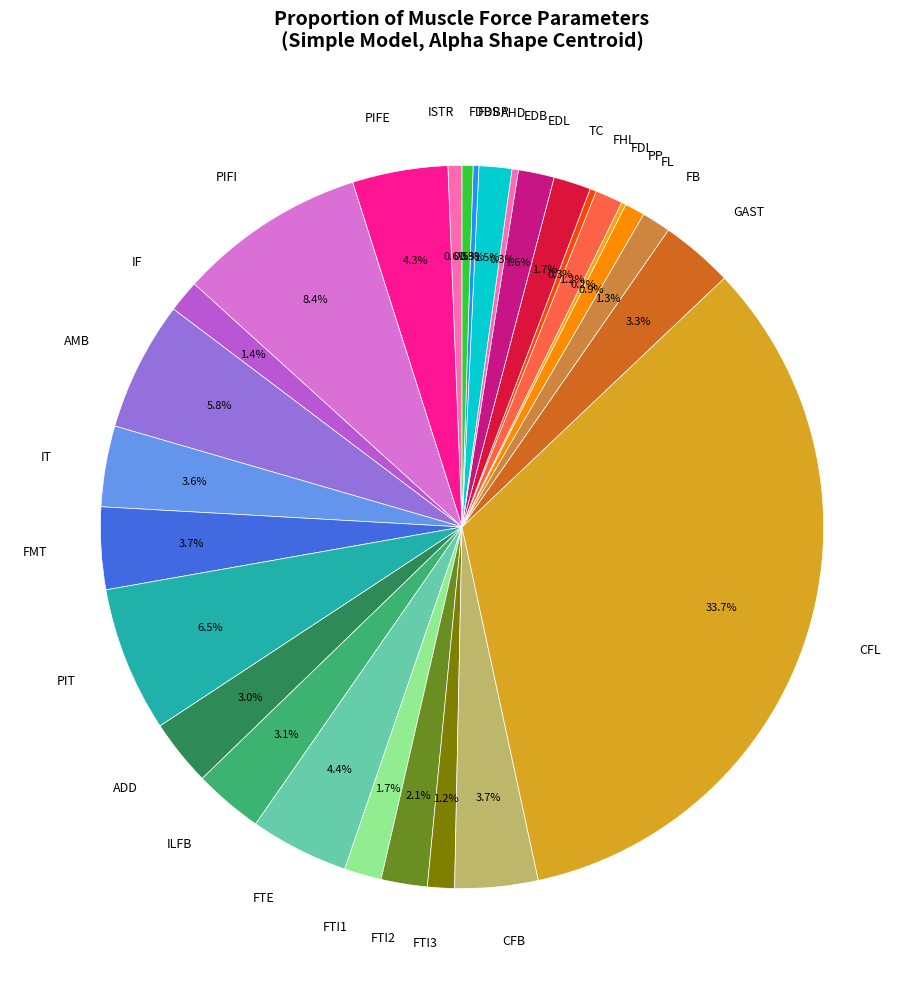

Which category has the biggest portion of the pie?

CFL